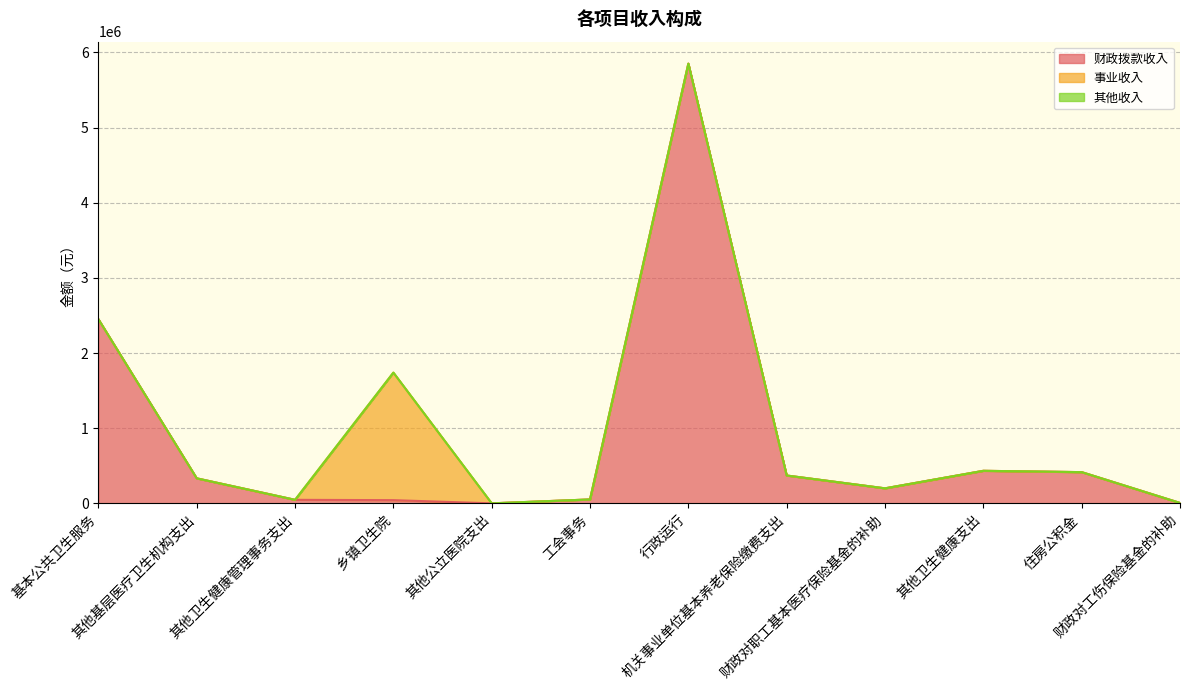

True or false: 其他收入 and 财政拨款收入 intersect in this chart.

False